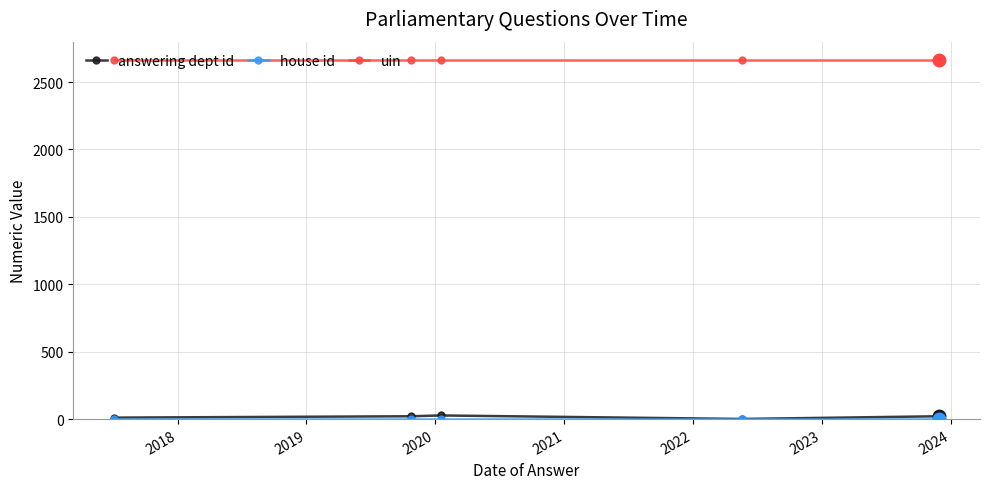

At how many categories does at least one series exceed 2186?

5